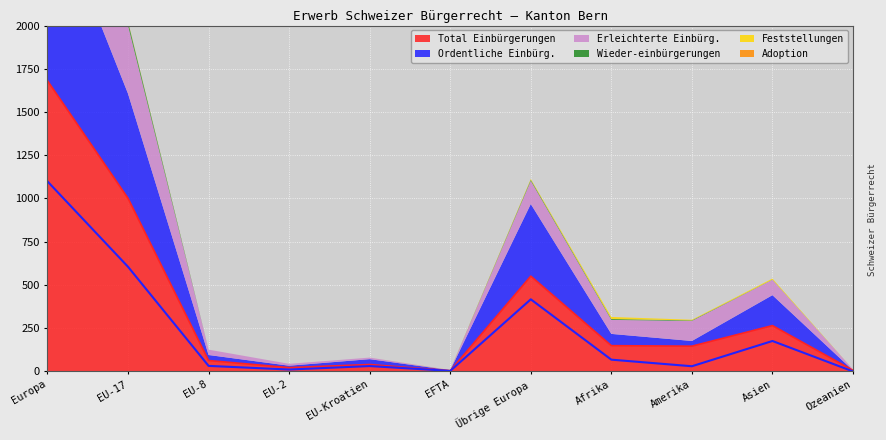

What is the difference between the highest and lowest values at Europa?

1679